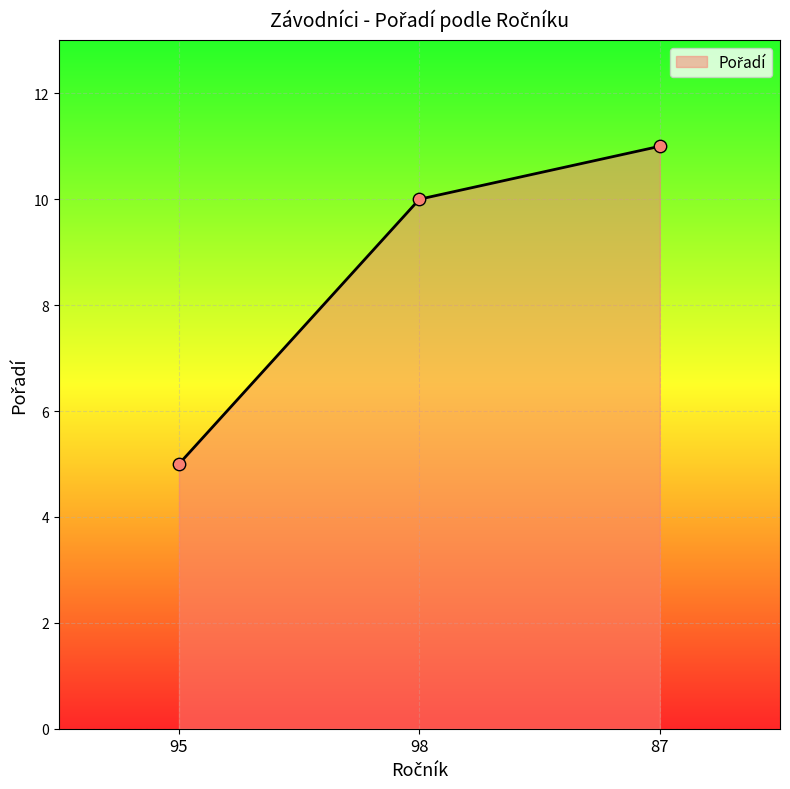

What is the change in value from 95 to 98?

+5